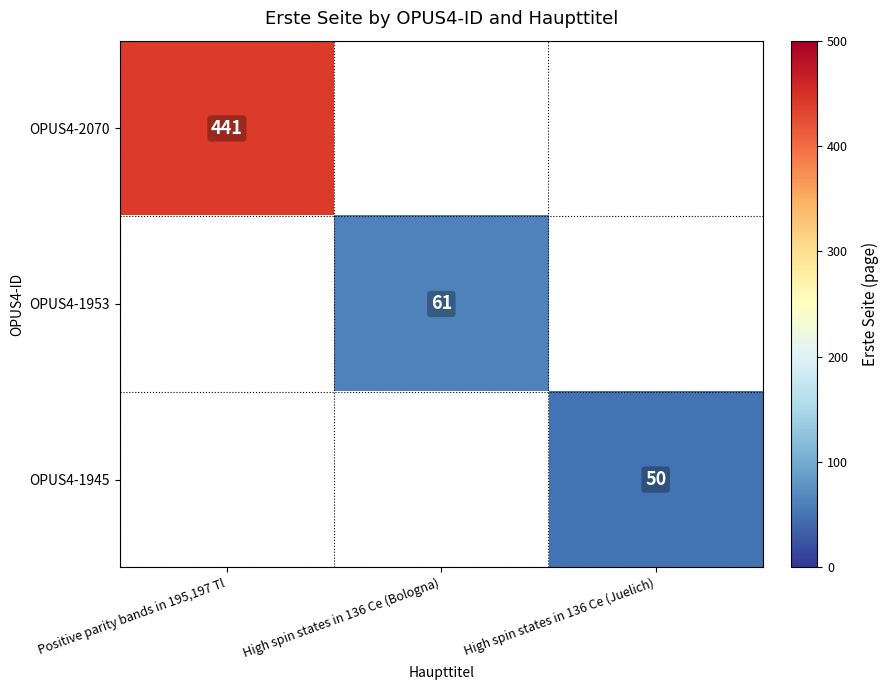

The OPUS4-1953 series shows 61 at High spin states in 136 Ce (Bologna). True or false?

True